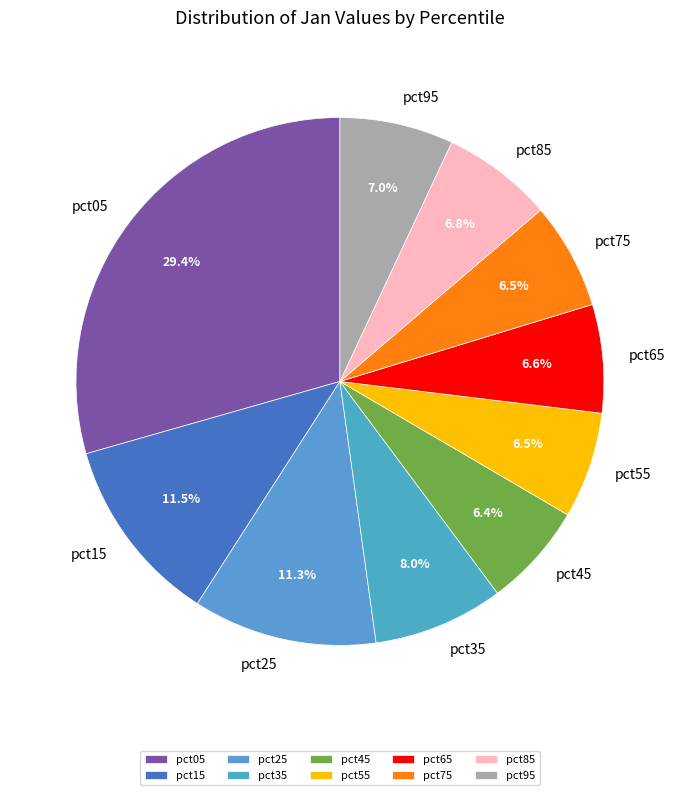

True or false: pct95 accounts for 7% of the total.

True